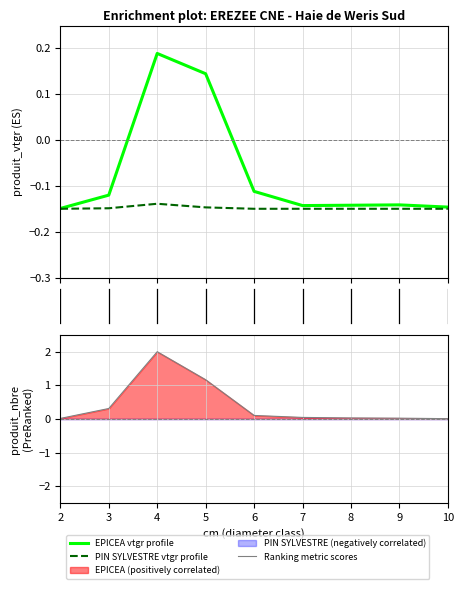

Where is Ranking metric scores nearest to the value 1?

5